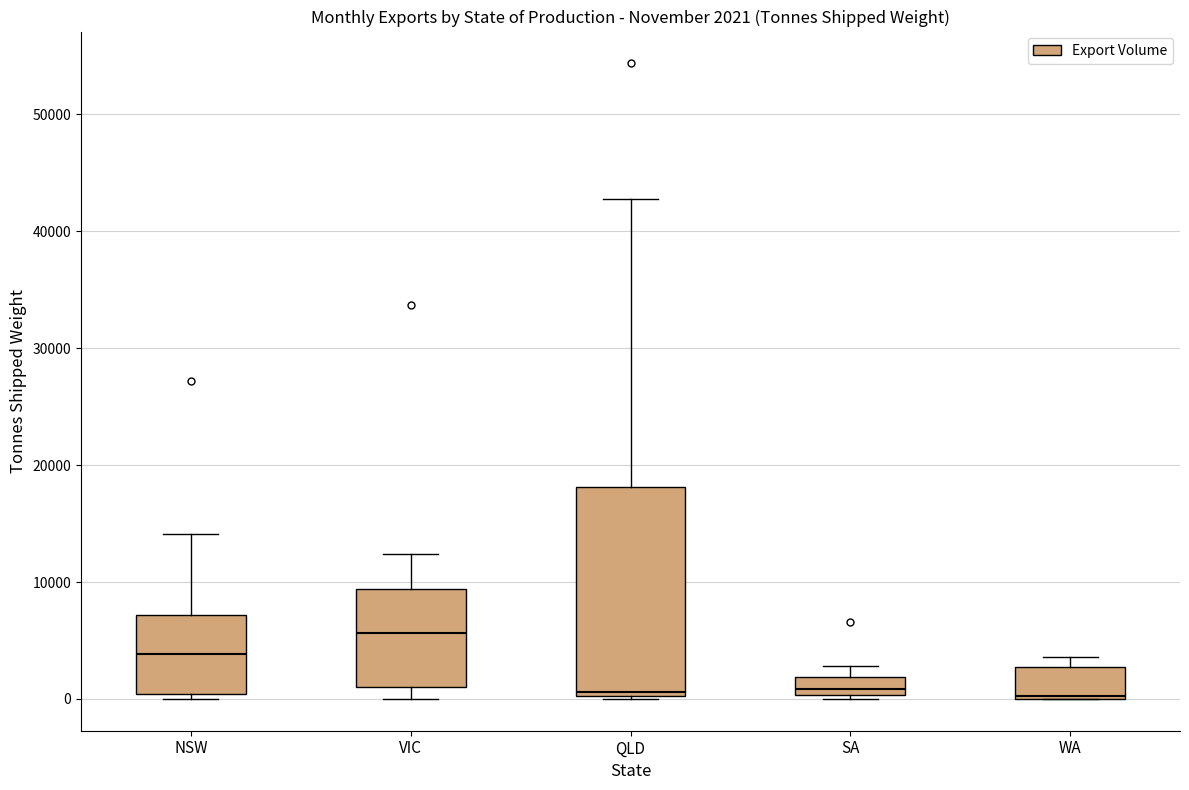

Which box is the tallest, from its lower edge to its upper edge?

QLD